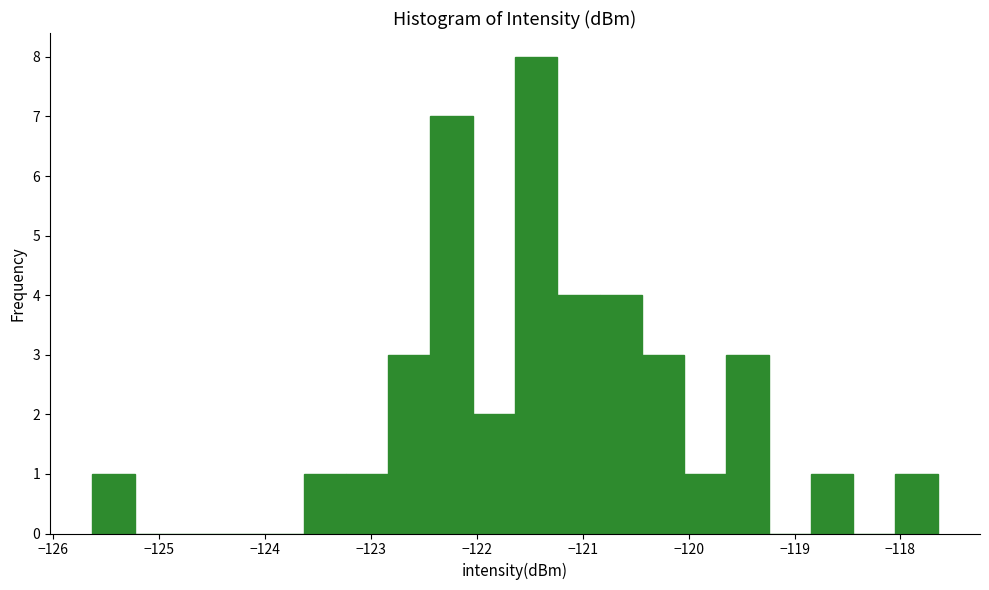

Read against the x-axis, roughly where is the centre of the tallest bar?

-121.4